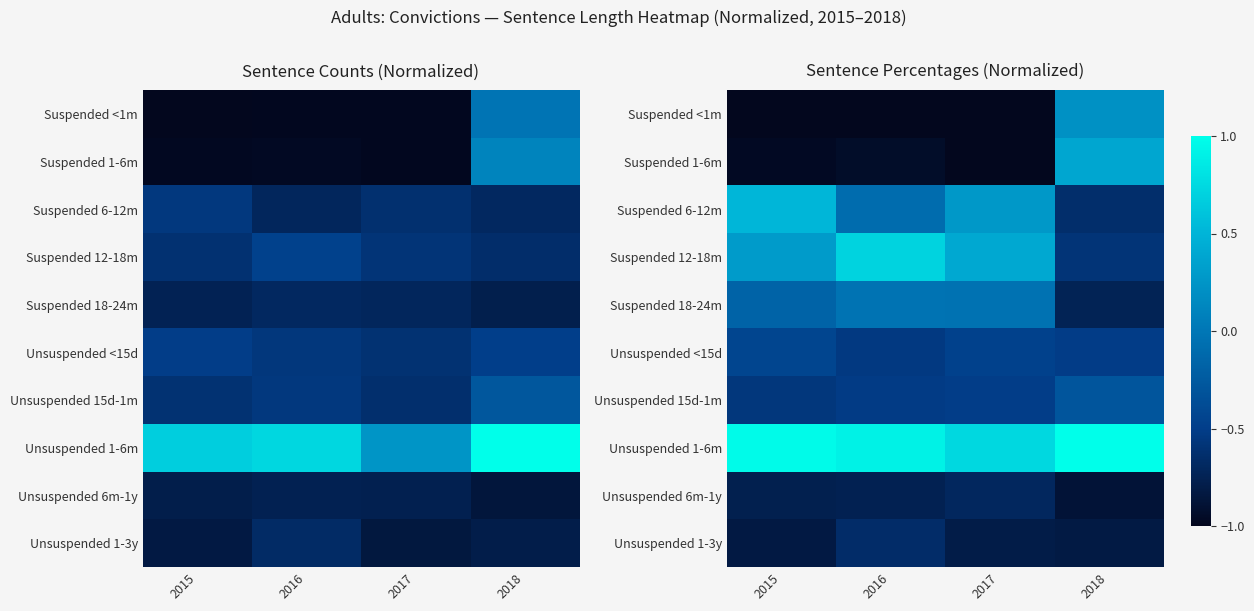

Is it true that Unsuspended 1-3y equals -0.7 at 2016?

True